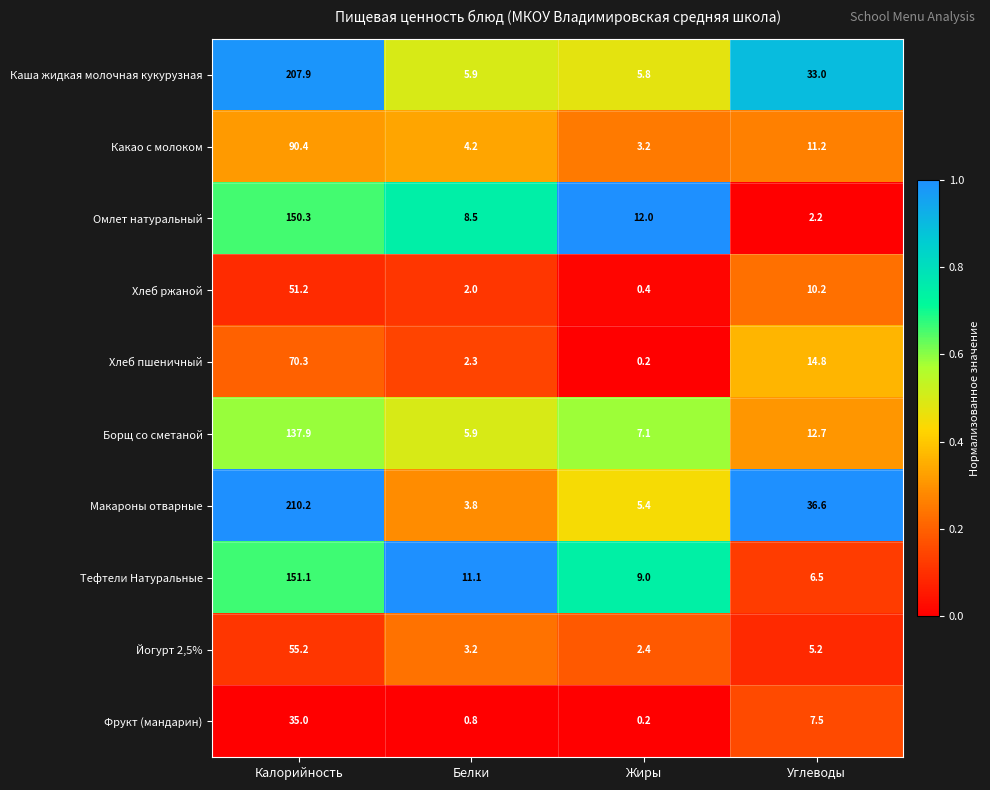

What is the total value across all series at Жиры?

45.7